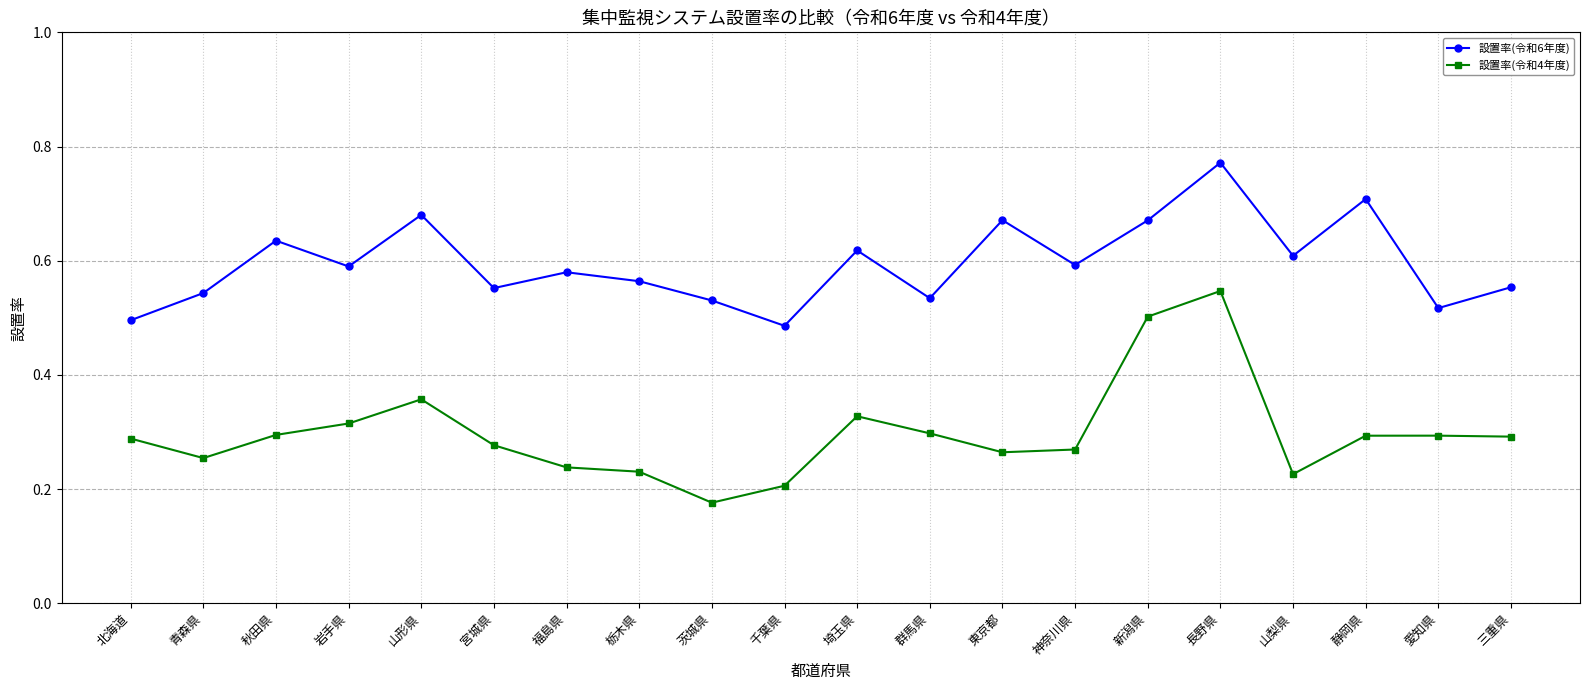

Which category has the lowest value in the 設置率(令和4年度) series?

茨城県